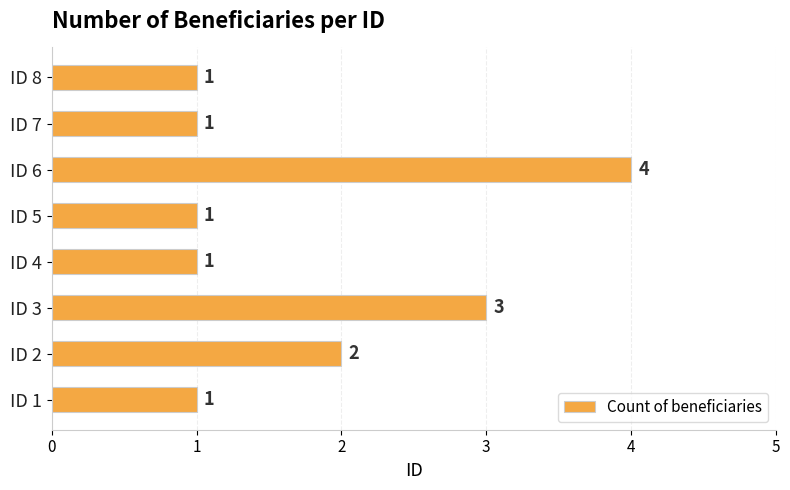

How many values are between 1 and 3?

7